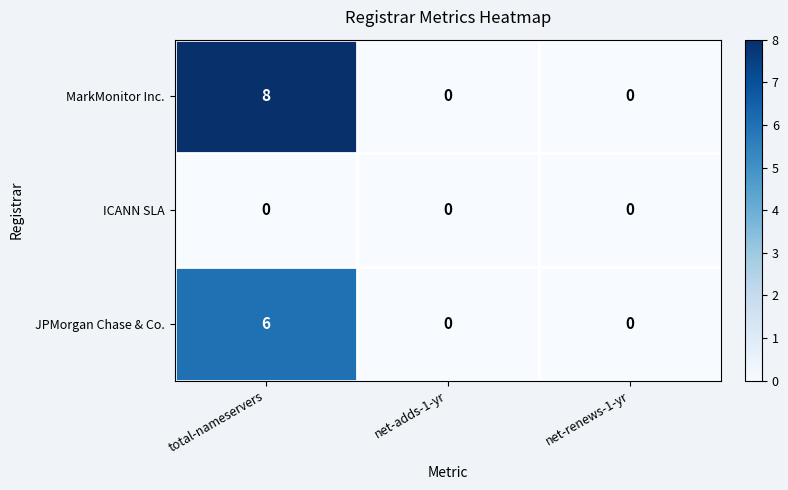

What is the maximum value shown in the chart?

8